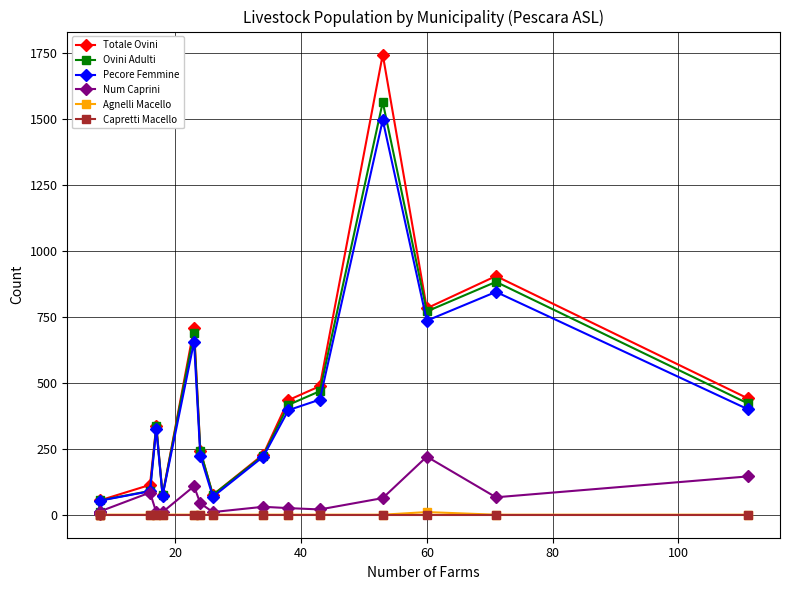

How many interior local valleys does the Totale Ovini series have?

3